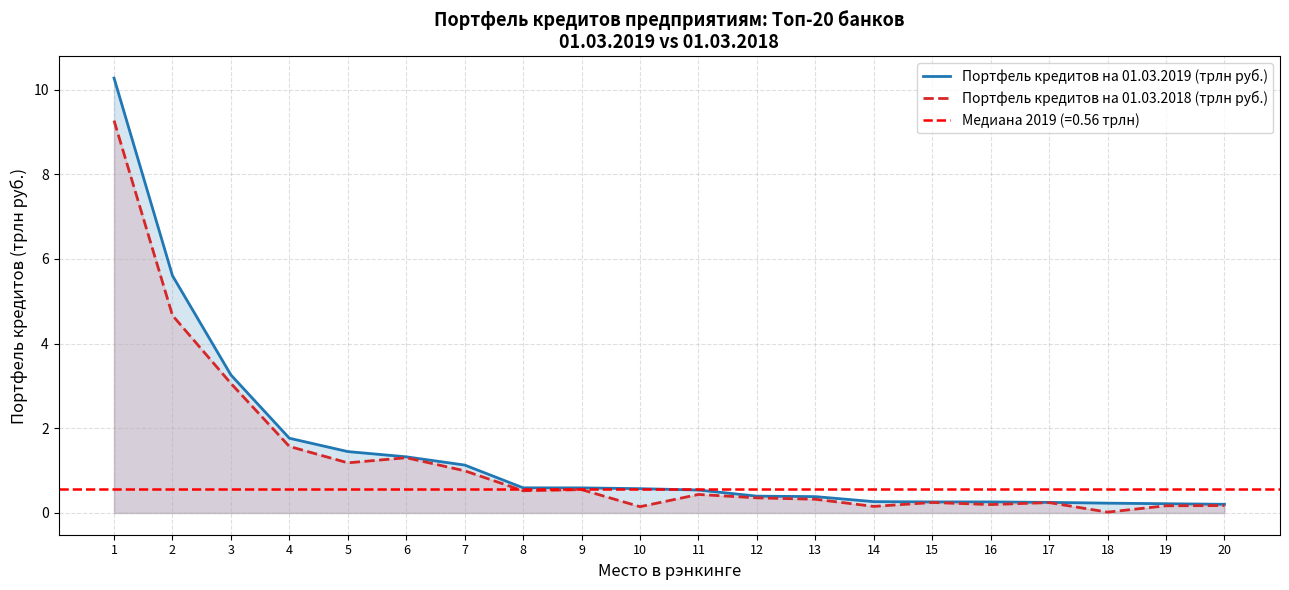

Rank the series by their average value, from lowest to highest.

Портфель кредитов на 01.03.2018 (трлн руб.), Портфель кредитов на 01.03.2019 (трлн руб.)